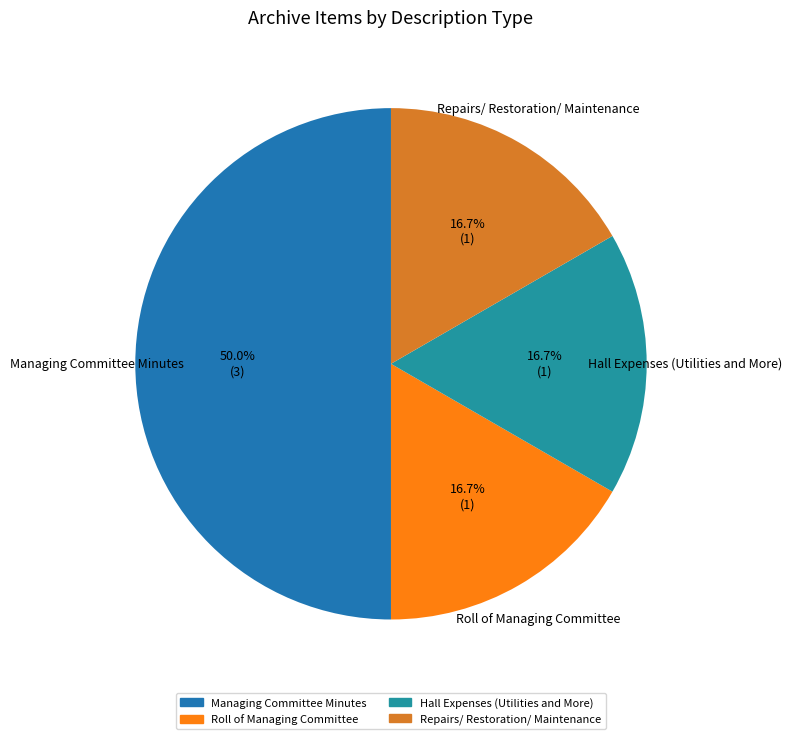

Between Repairs/ Restoration/ Maintenance and Managing Committee Minutes, which is larger?

Managing Committee Minutes